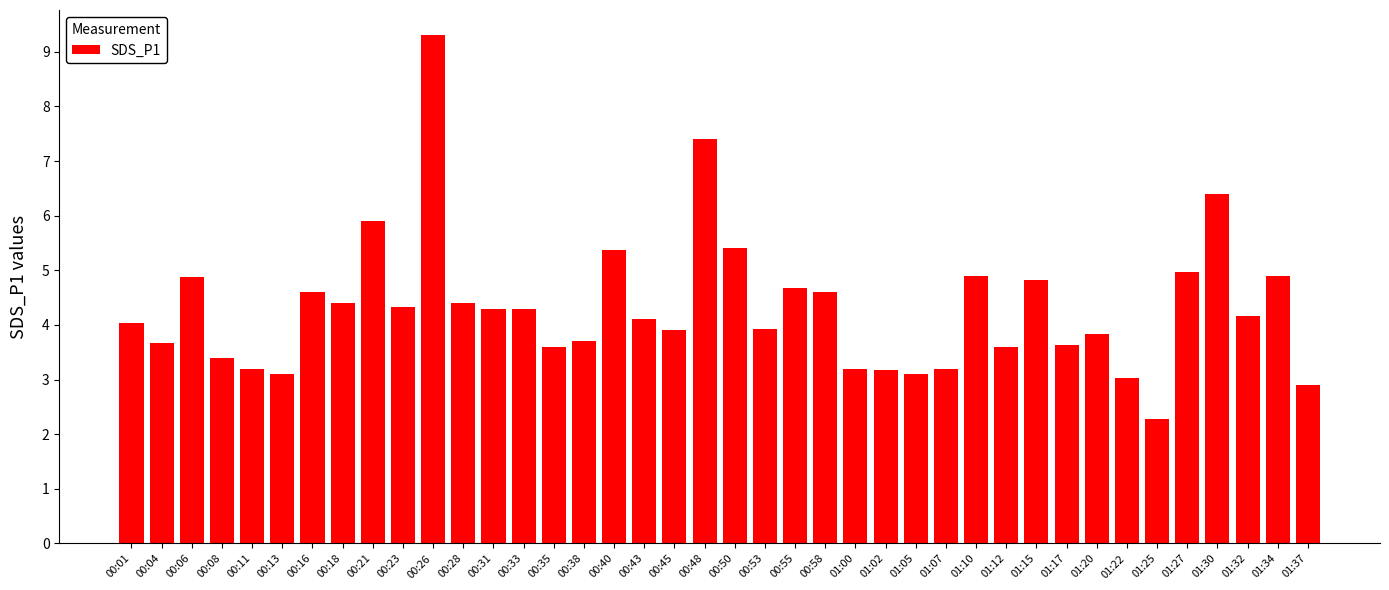

What is the approximate value at 01:15?

4.8